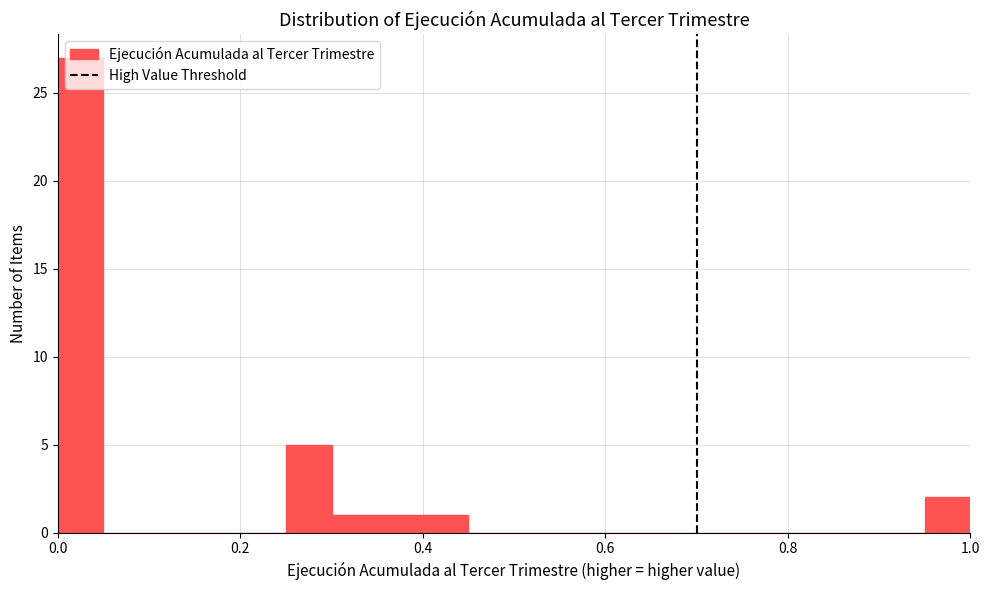

Around what value on the x-axis is the tallest bar? Give the approximate position of its centre, as read against the axis.

0.02